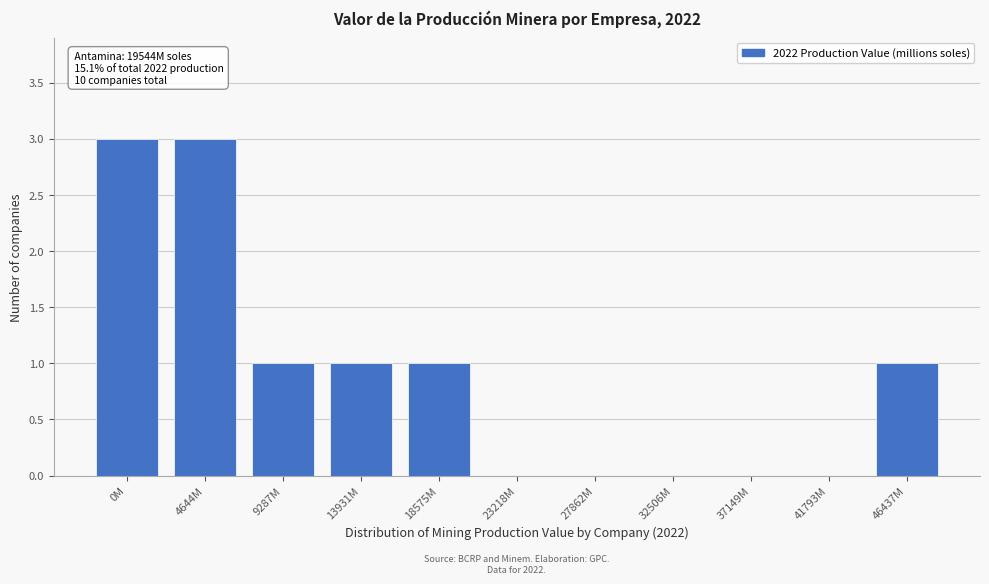

Reading left to right, transcribe all the data shown in this chart.

0M=3	4644M=3	9287M=1	13931M=1	18575M=1	23218M=0	27862M=0	32506M=0	37149M=0	41793M=0	46437M=1